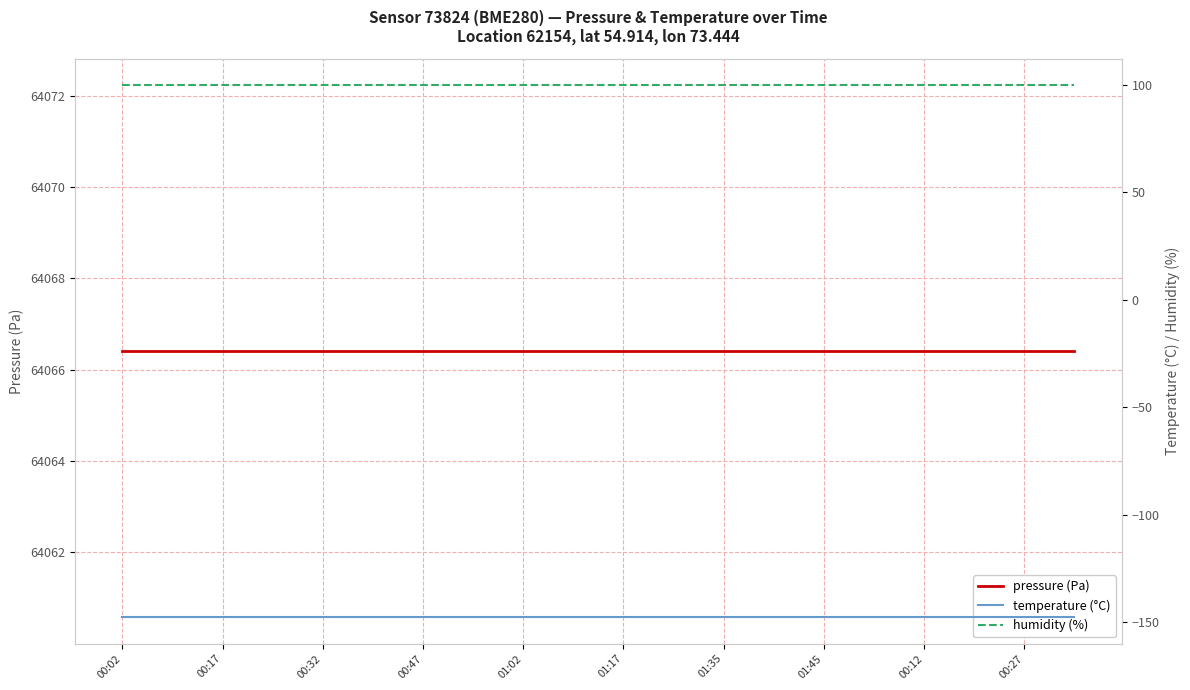

Which series changed the most between 01:45 and 10?

pressure (Pa)